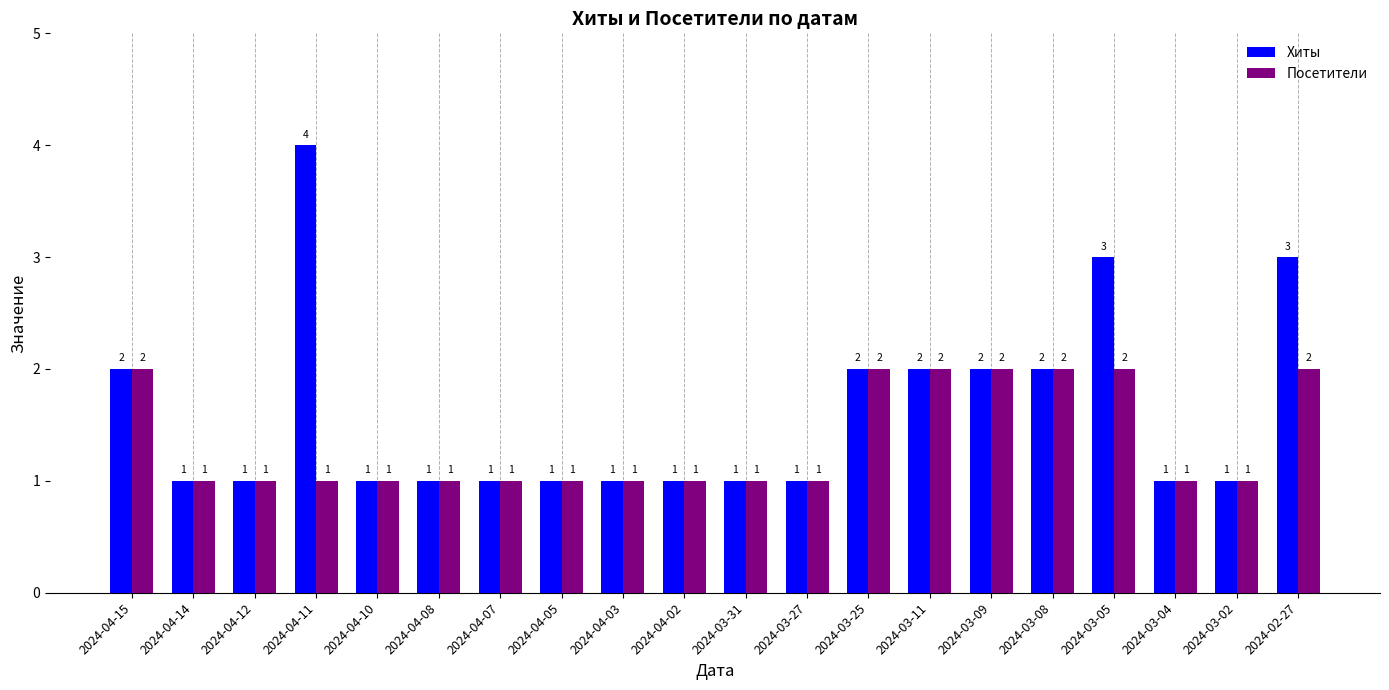

What is the smallest value displayed?

1